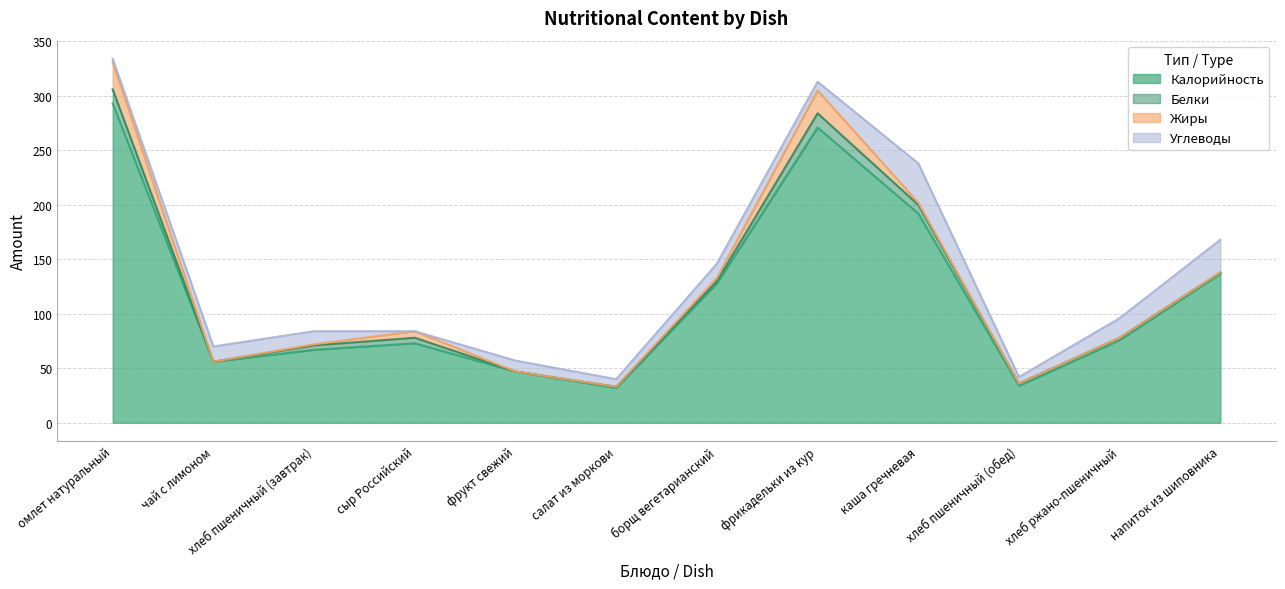

True or false: Калорийность and Белки cross at least once.

False